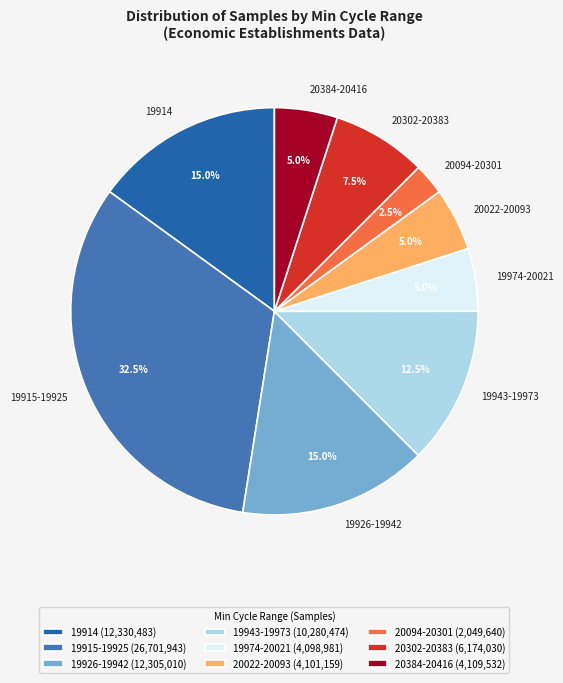

Does any single category account for the majority?

No